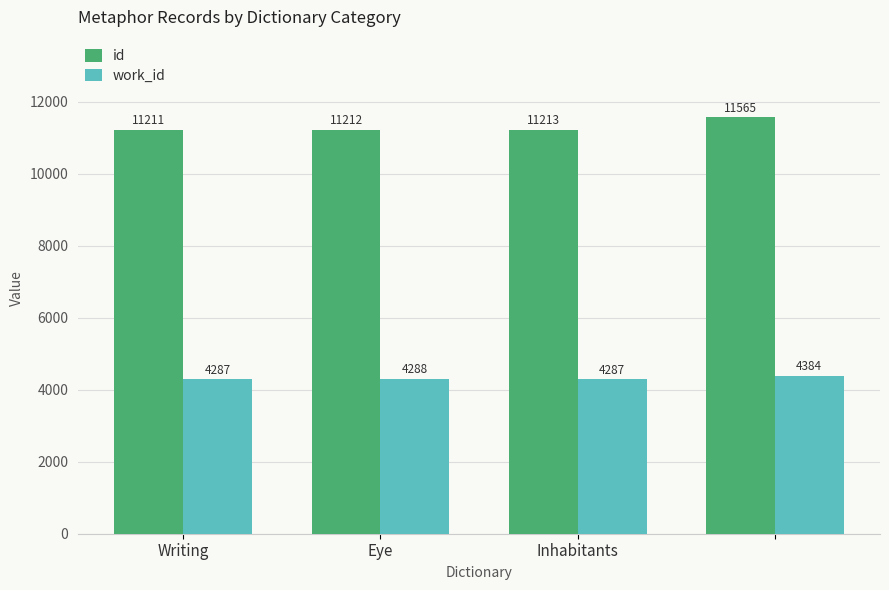

What is the sum of all work_id values?

17246